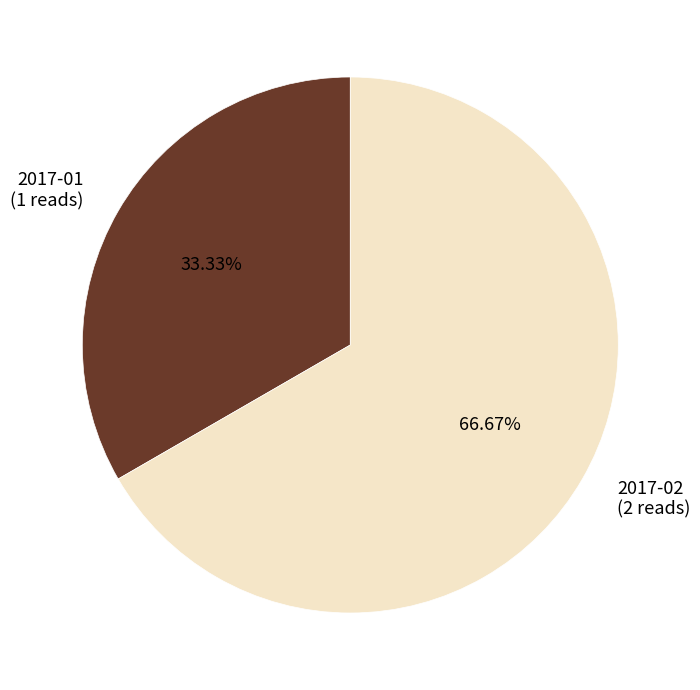

Is there a majority slice in this chart?

Yes